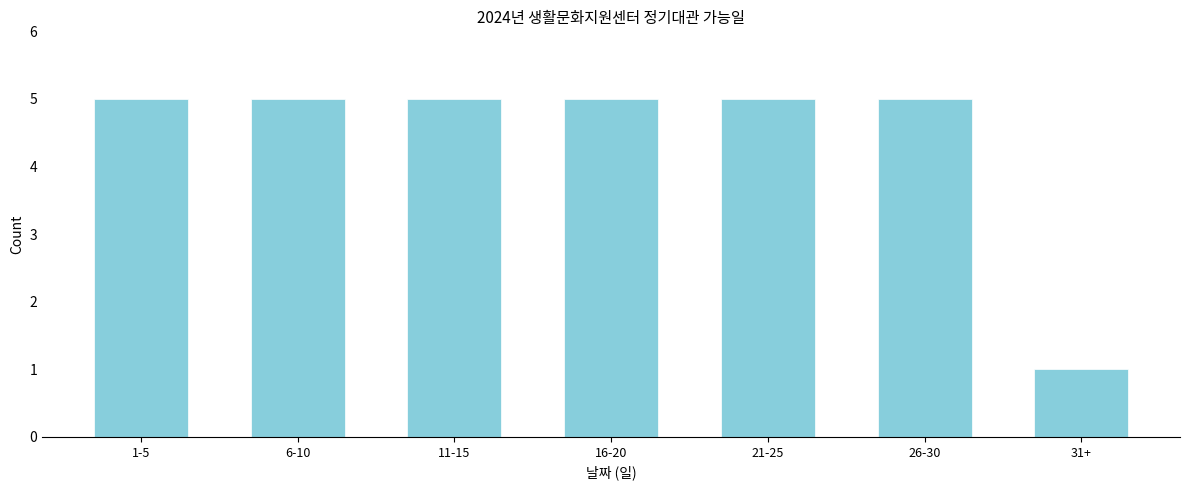

Reading right to left, extract all data points from this chart.

1	5	5	5	5	5	5